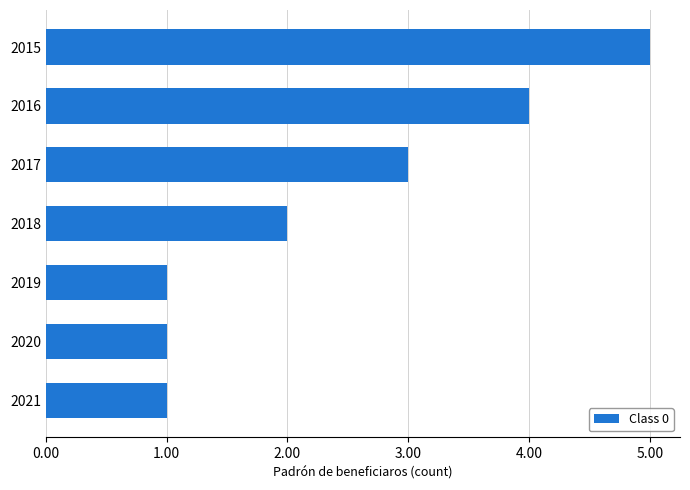

Between 2018 and 2015, which is larger?

2015